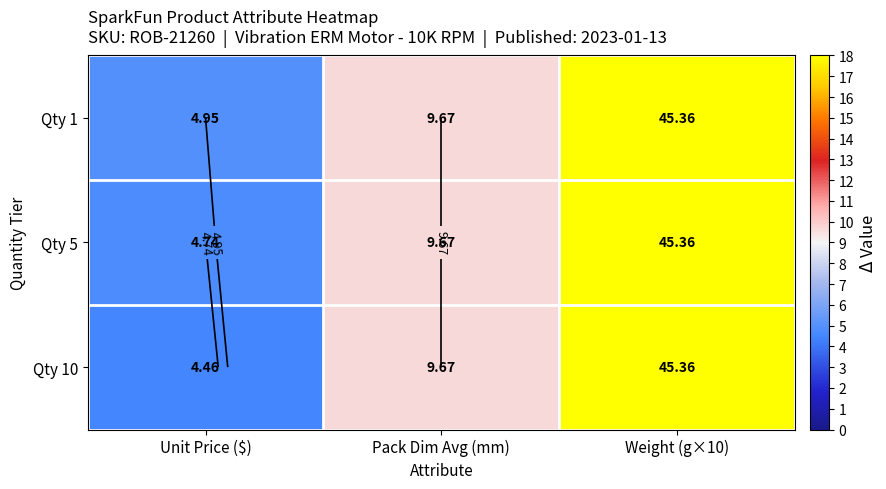

At how many categories does at least one series exceed 15?

1